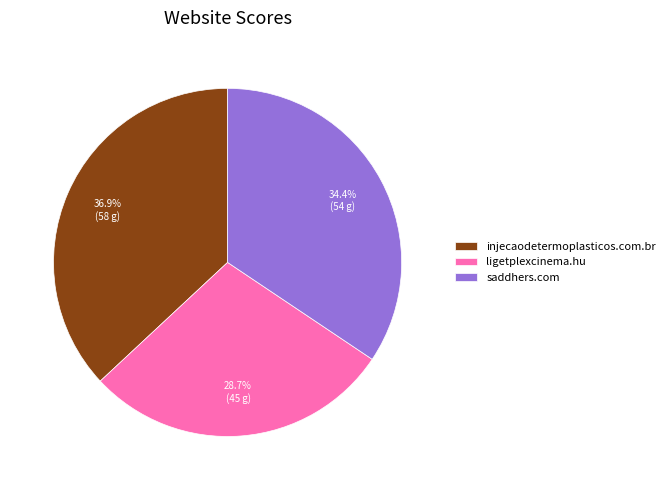

Approximately how many times larger is the value at ligetplexcinema.hu compared to saddhers.com?

0.8